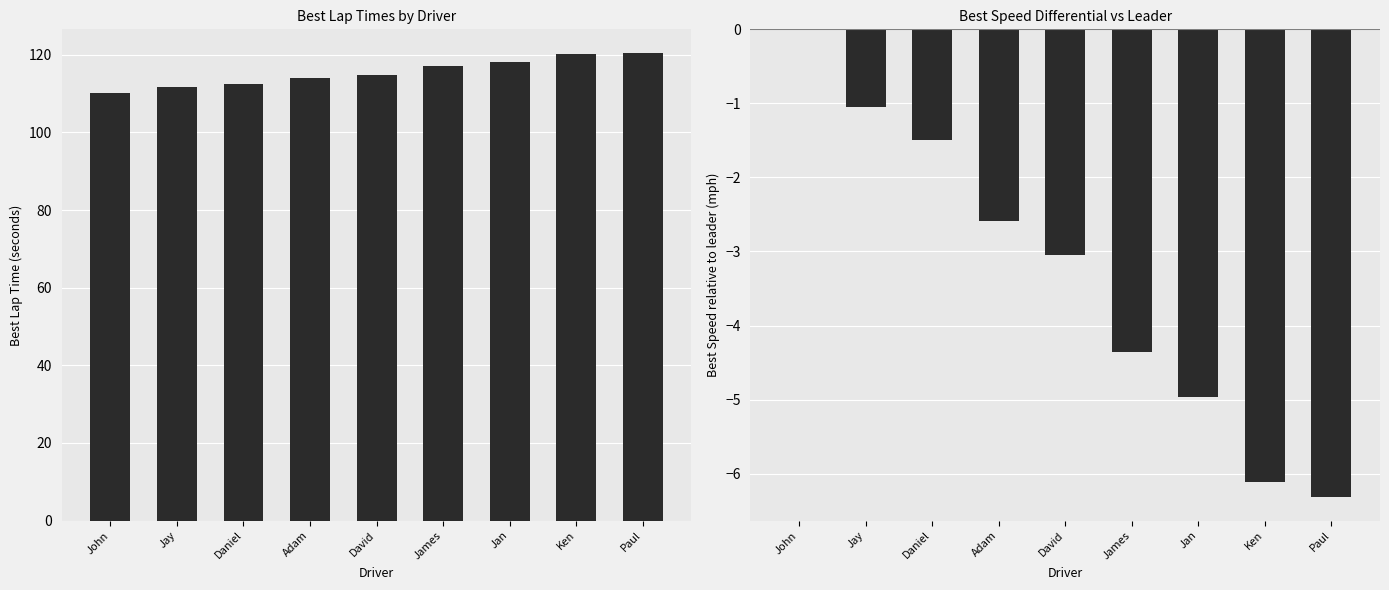

List the series in order of their overall mean, highest first.

Best Lap time, Best Speed